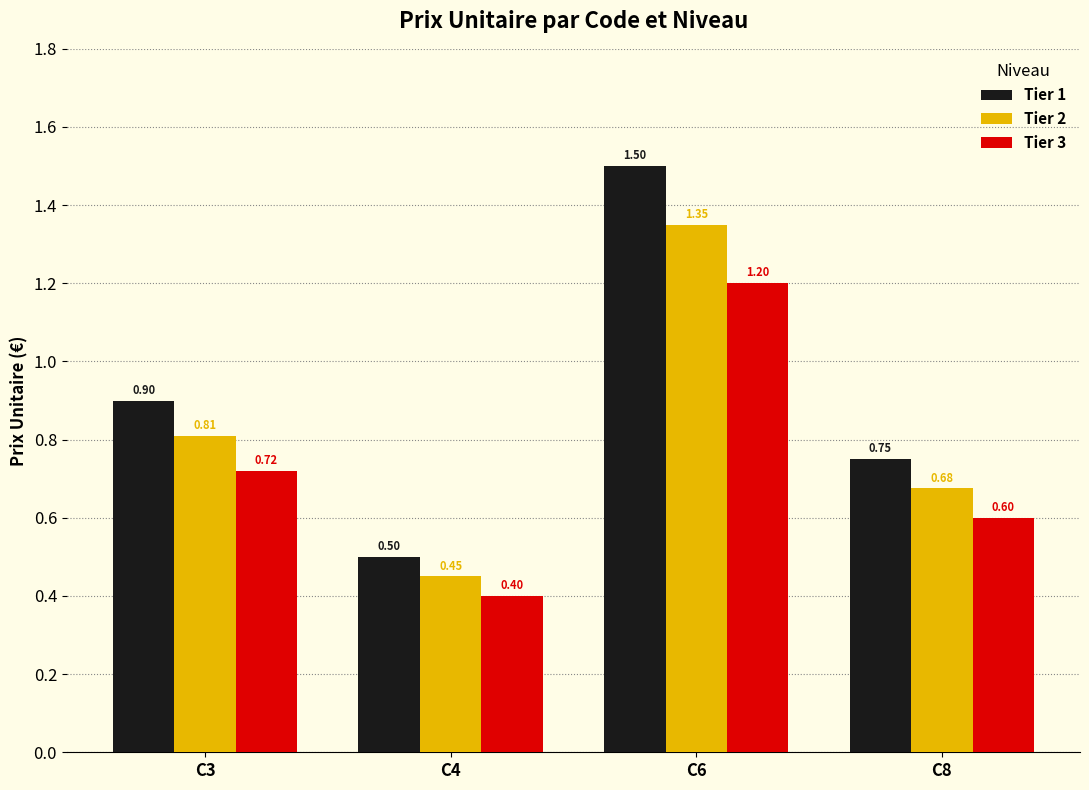

How many data points does each series have?

4